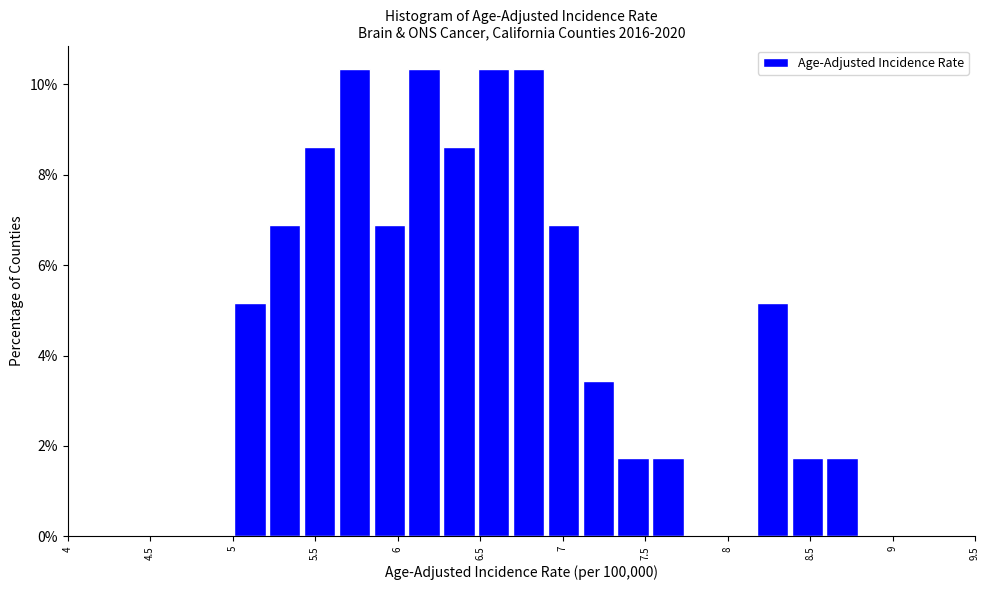

Reading left to right, list every bar in this chart as the range it spans on the x-axis followed by its height. Neither the bar edges nor the heights are printed on the chart, so give them approximately, as read against the axes.

5.00 to 5.20: 5.2
5.20 to 5.40: 6.8
5.40 to 5.65: 8.6
5.65 to 5.85: 10.4
5.85 to 6.05: 6.8
6.05 to 6.25: 10.4
6.25 to 6.50: 8.6
6.50 to 6.70: 10.4
6.70 to 6.90: 10.4
6.90 to 7.10: 6.8
7.10 to 7.30: 3.4
7.30 to 7.55: 1.8
7.55 to 7.75: 1.8
7.75 to 7.95: 0
7.95 to 8.15: 0
8.15 to 8.40: 5.2
8.40 to 8.60: 1.8
8.60 to 8.80: 1.8